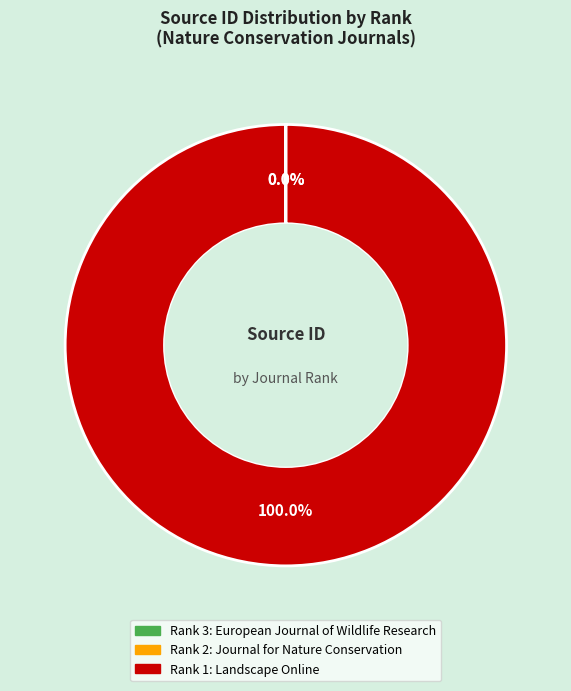

To the nearest percent, what is the average slice percentage?

33%